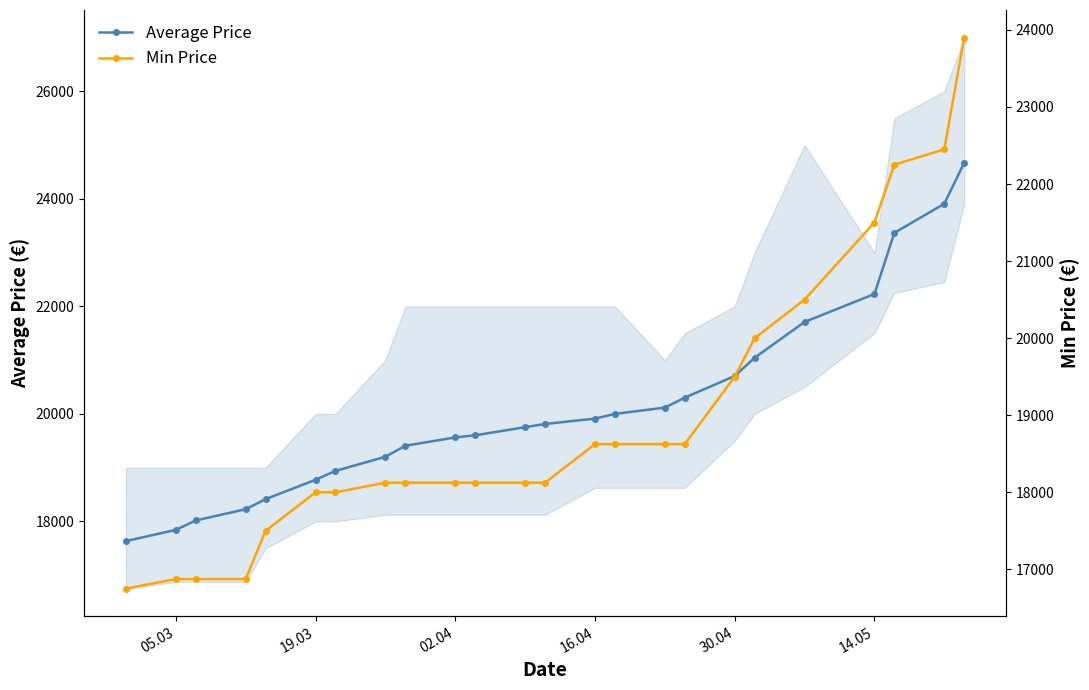

What is the smallest value displayed?

16750